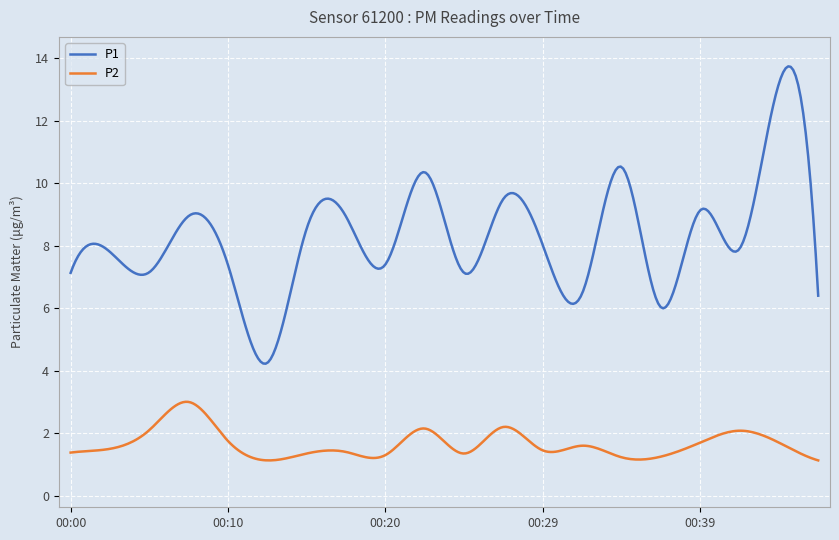

Which series has the largest range (max minus min)?

P1